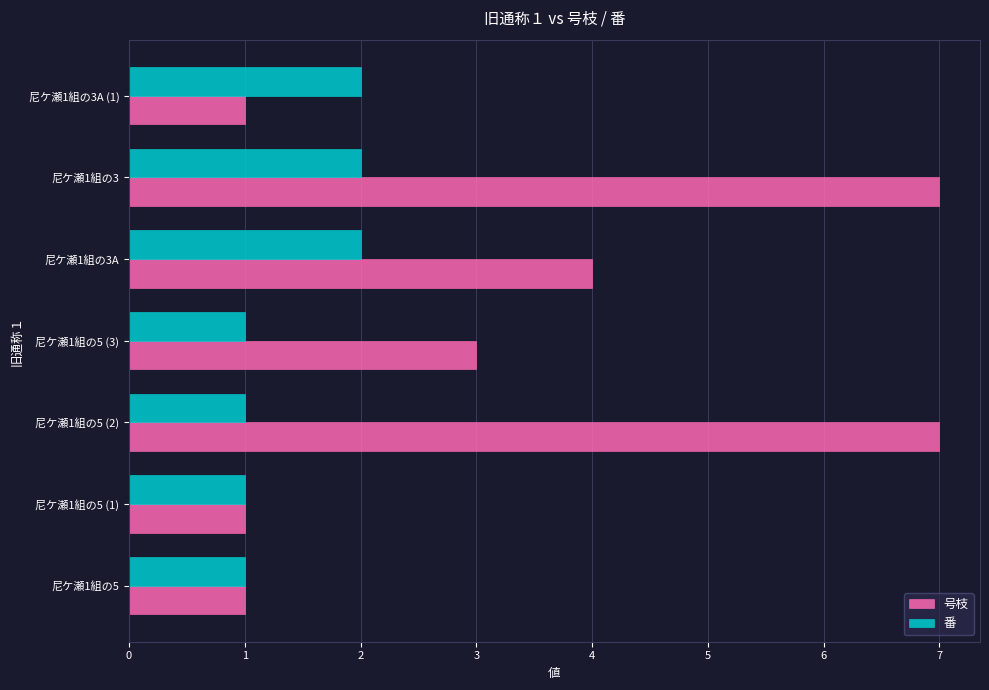

What is the sum of all 番 values?

10